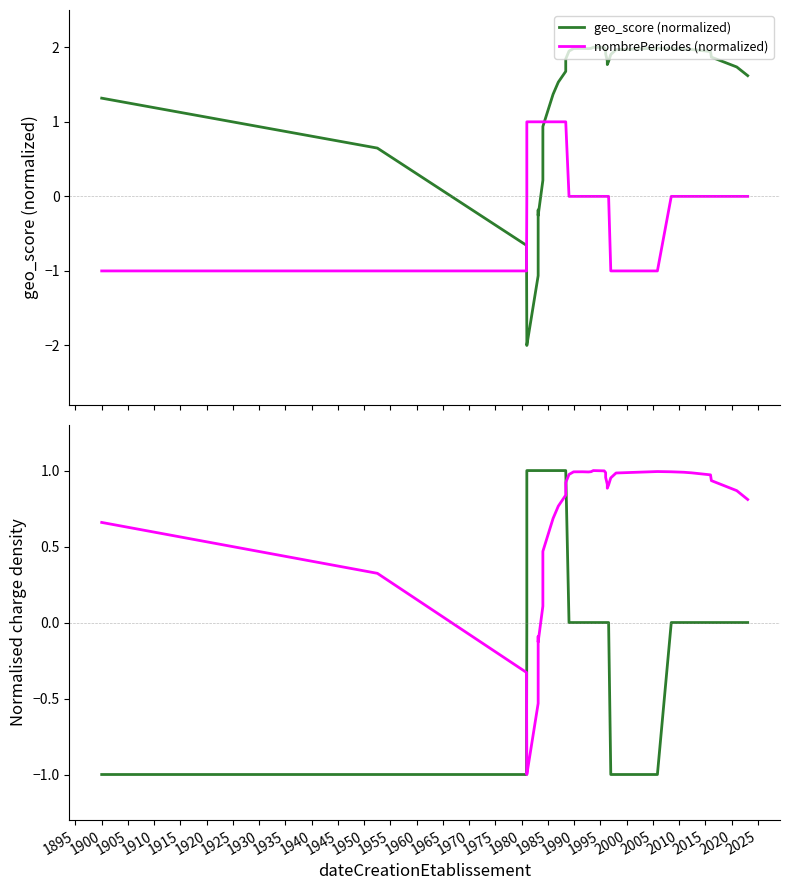

How many interior local peaks does the geo_score (normalized) series have?

4